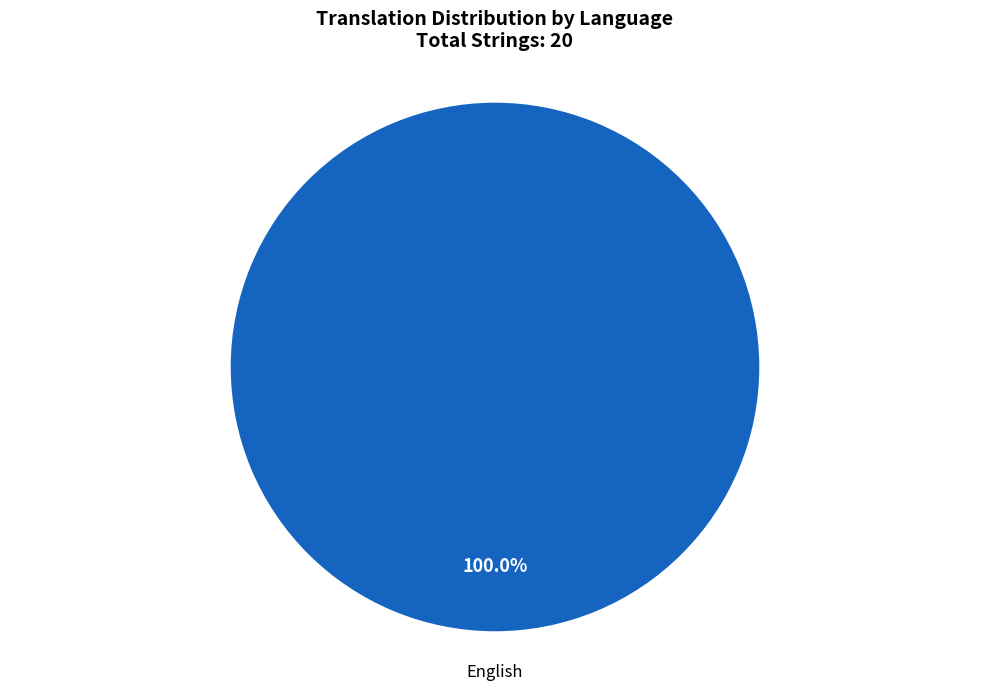

Rank the categories by value from highest to lowest.

English